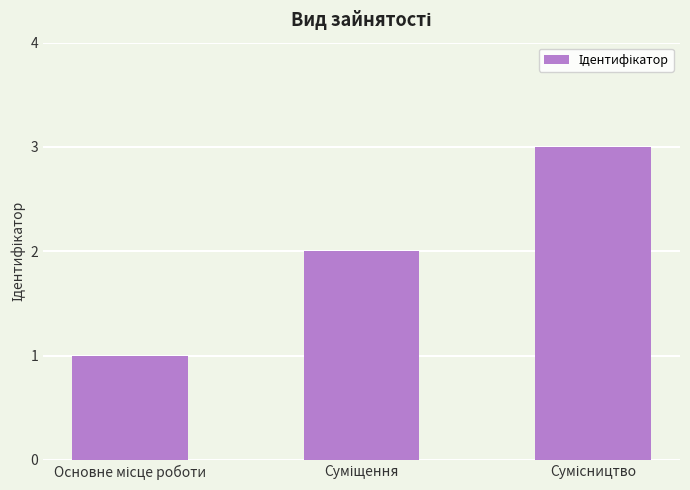

What is the sum of all values?

6